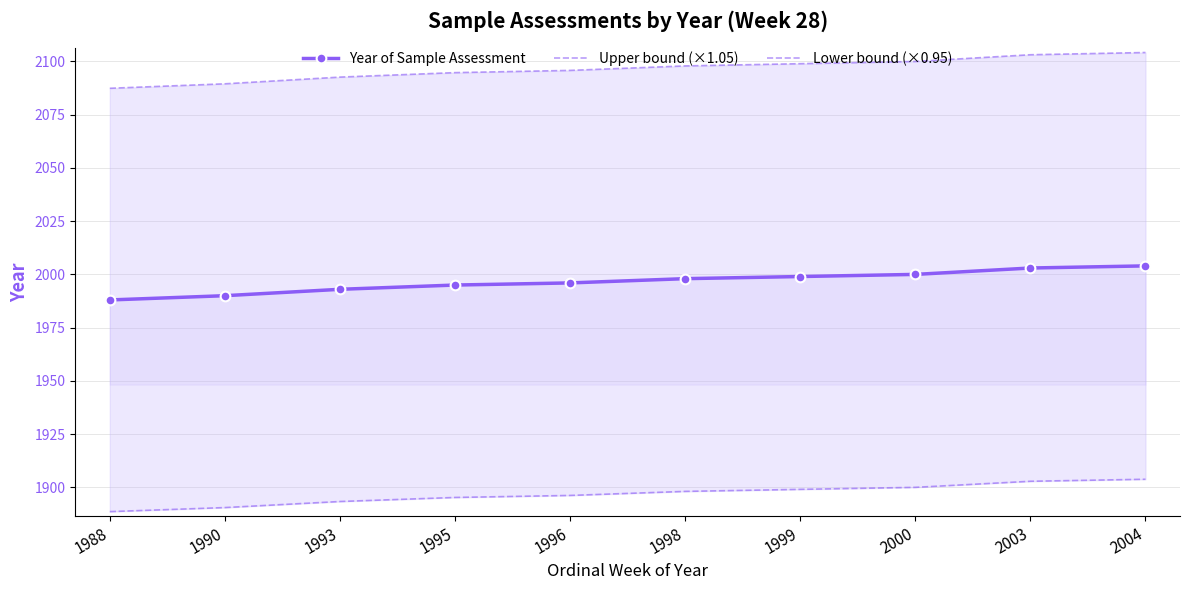

Is it true that Upper bound (×1.05) equals 2097.9 at 1998?

True